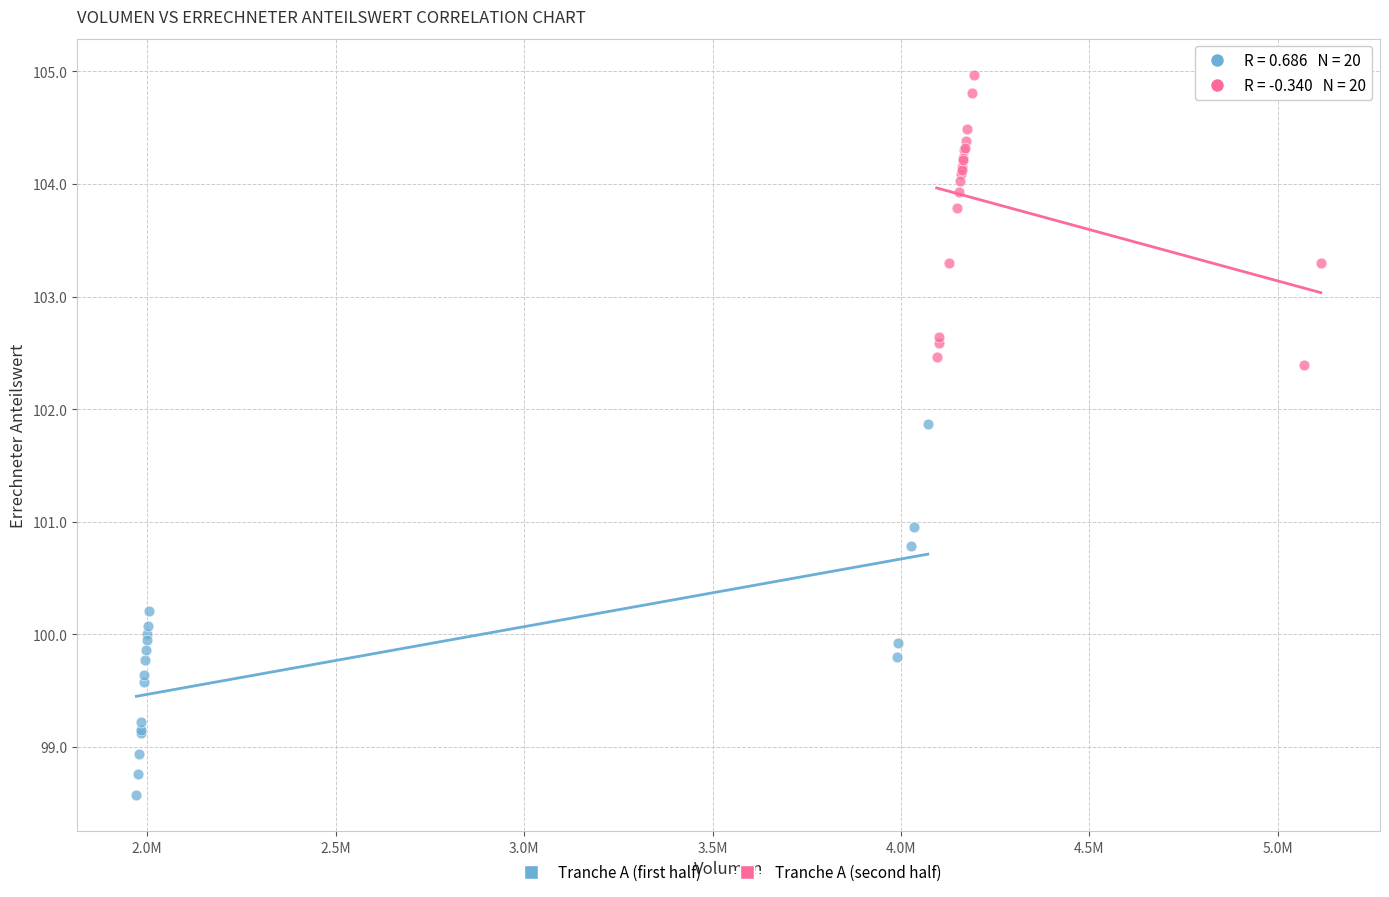

Which series reaches the minimum Y coordinate?

Tranche A (first half)